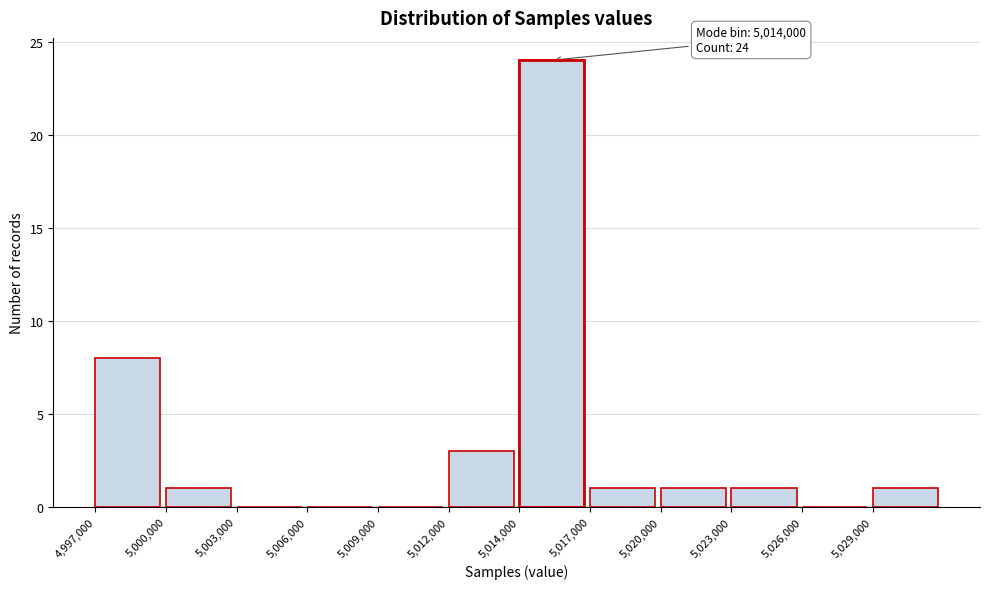

Reading left to right, extract all data points from this chart.

4,997,000=8	5,000,000=1	5,003,000=0	5,006,000=0	5,009,000=0	5,012,000=3	5,014,000=24	5,017,000=1	5,020,000=1	5,023,000=1	5,026,000=0	5,029,000=1